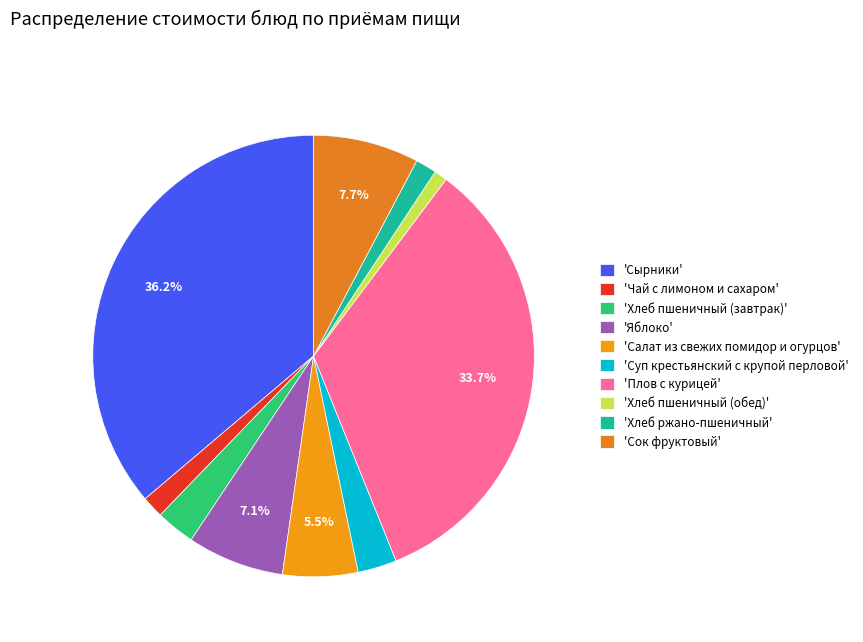

Does any single category account for the majority?

No